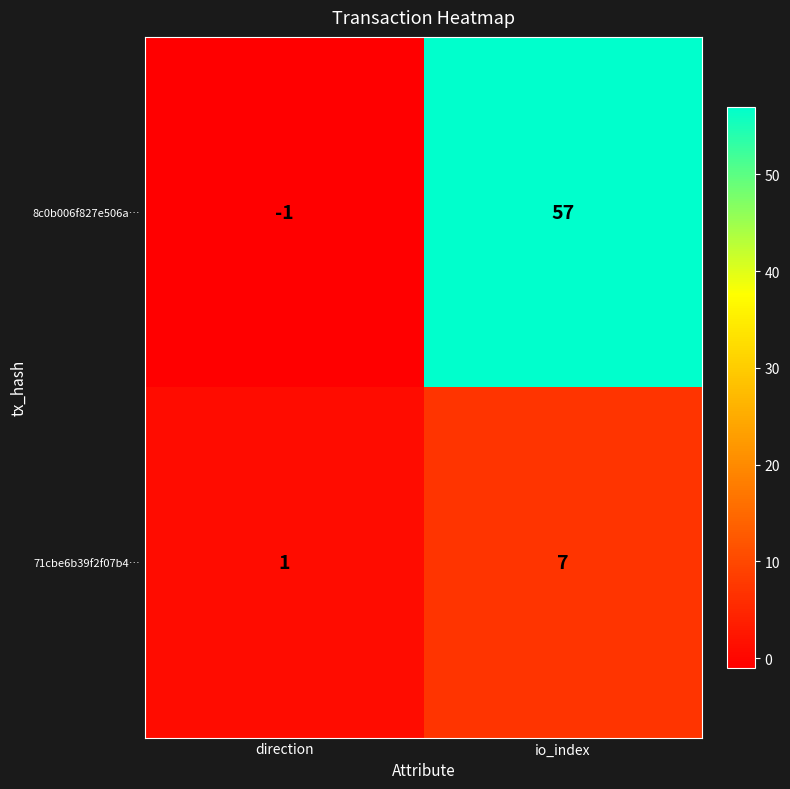

The 8c0b006f827e506a… series shows -2 at direction. True or false?

False